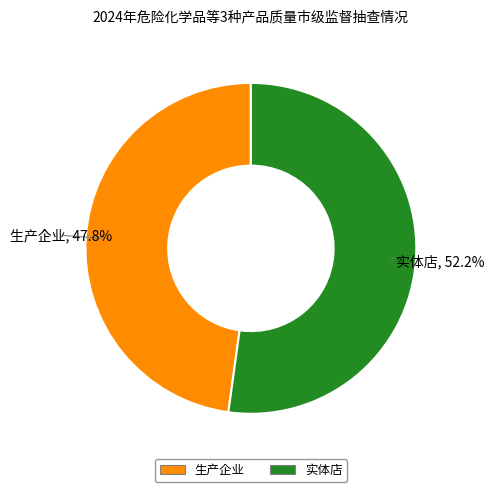

Which has a higher value, 生产企业 or 实体店?

实体店